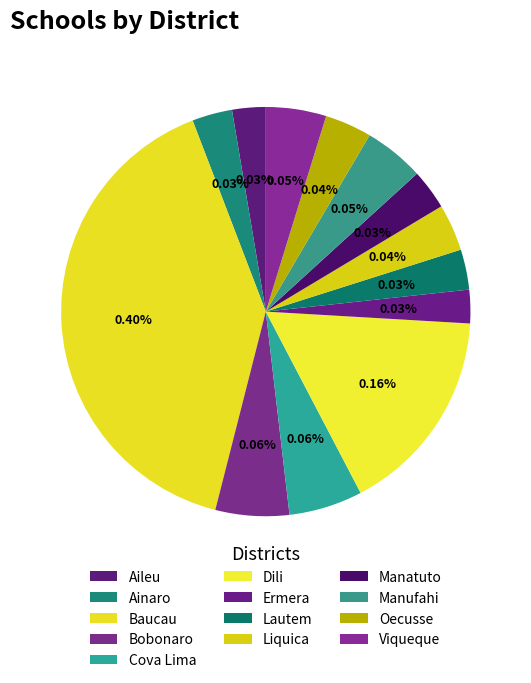

Between Viqueque and Ermera, which is larger?

Viqueque